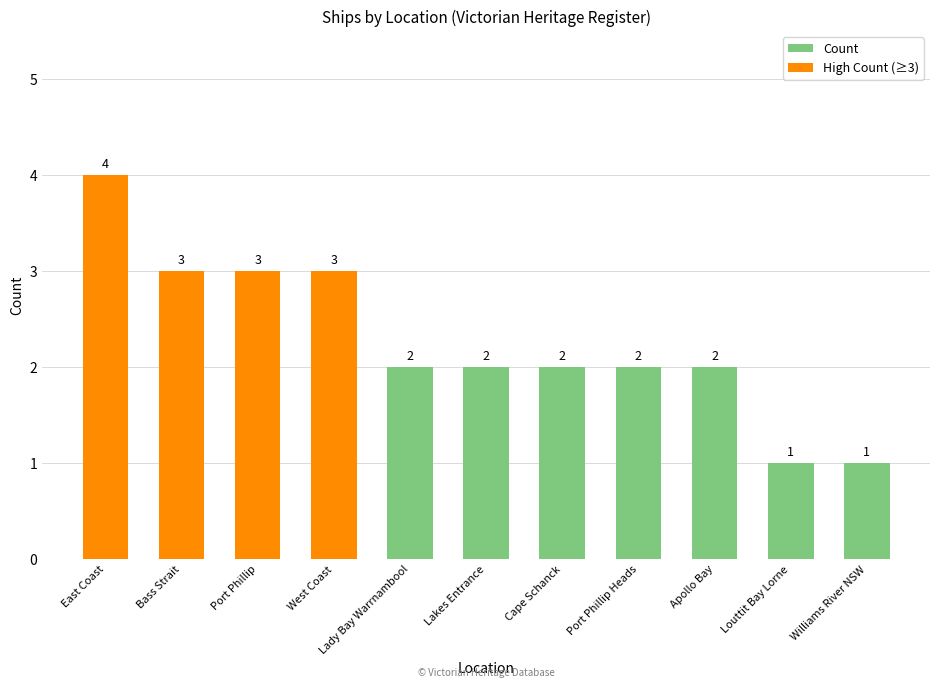

What position from the left is East Coast?

1